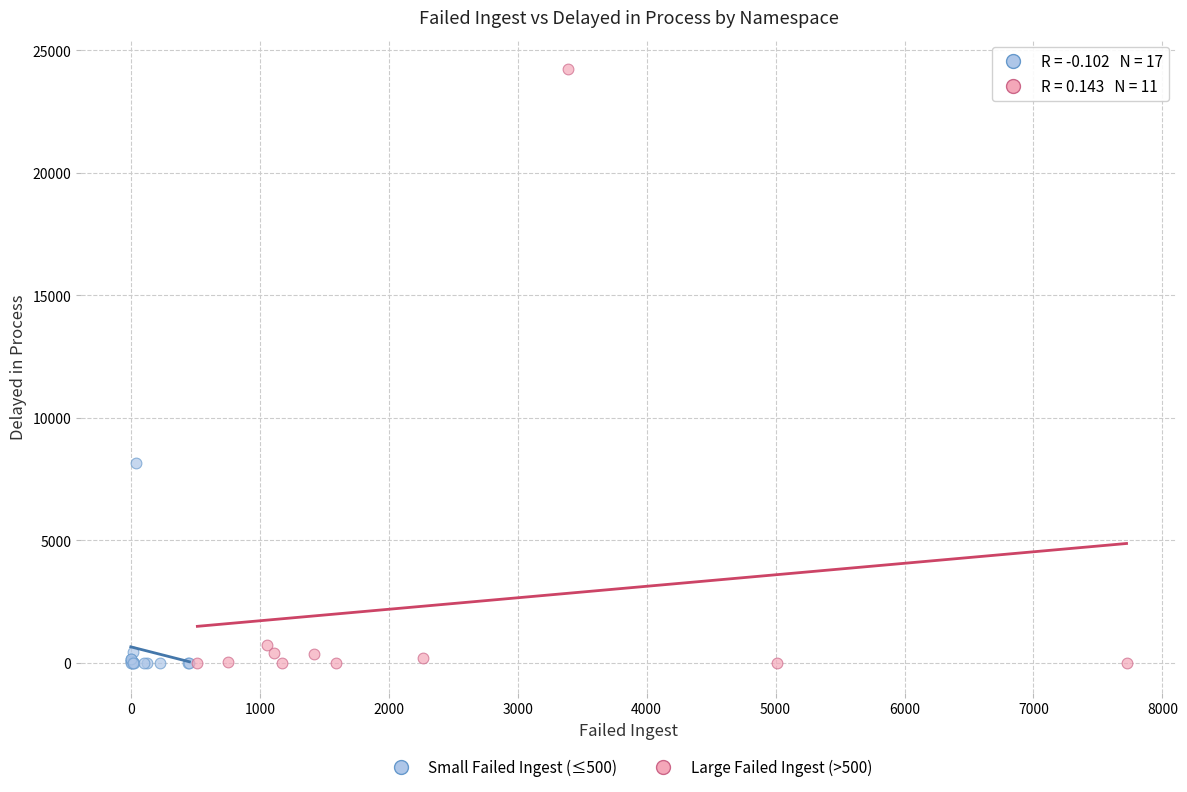

Which series contains the highest Y value?

Large Failed Ingest (>500)